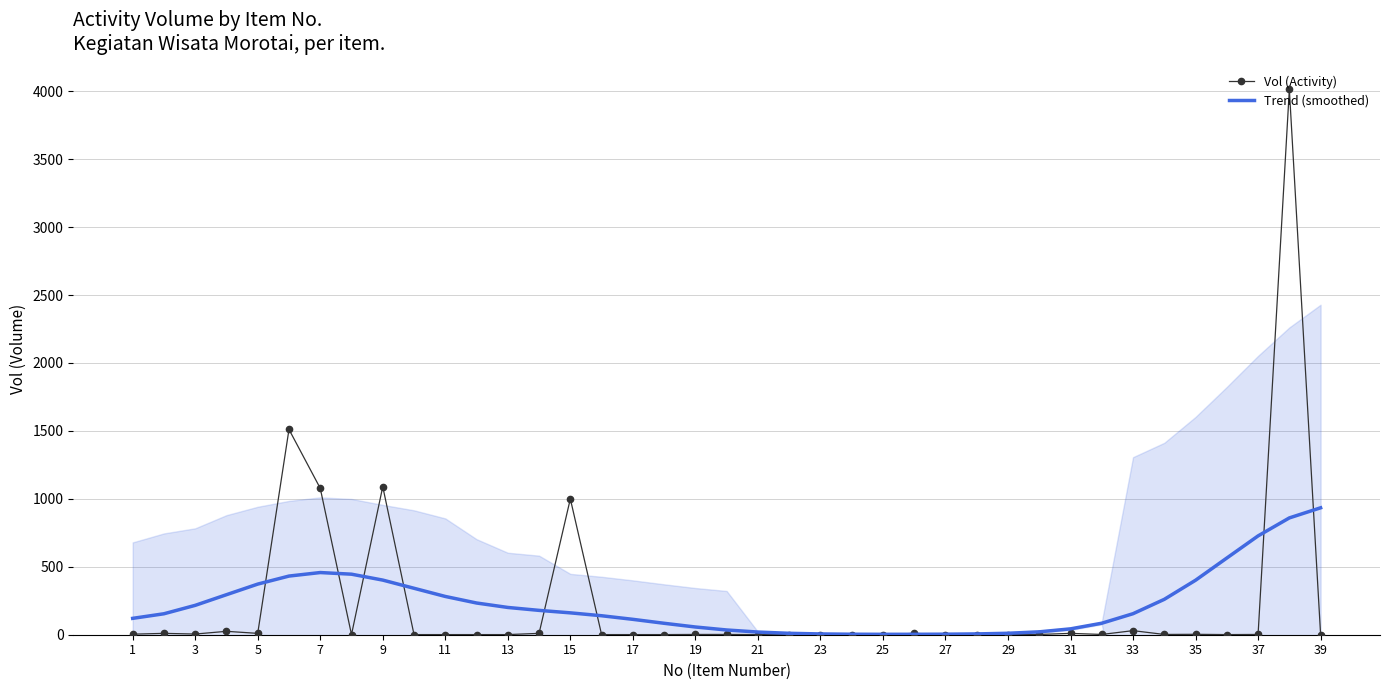

Which series ends up on top after the final intersection of Vol (Activity) and Trend (smoothed)?

Trend (smoothed)